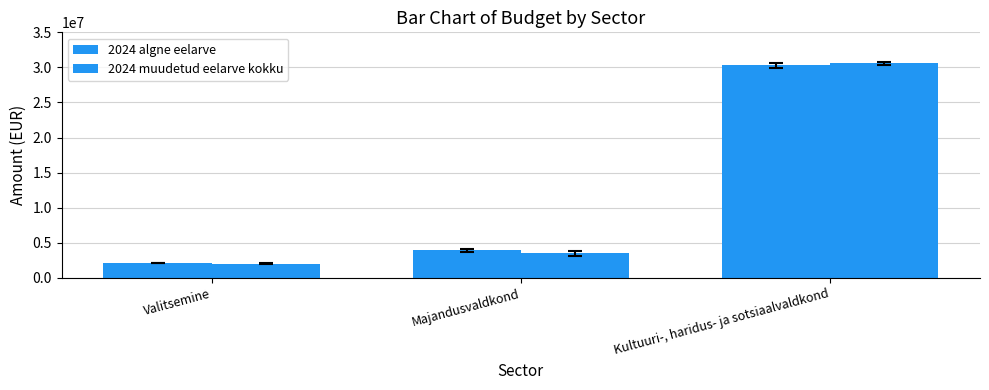

Between Majandusvaldkond and Kultuuri-, haridus- ja sotsiaalvaldkond, which series saw the biggest shift?

2024 muudetud eelarve kokku